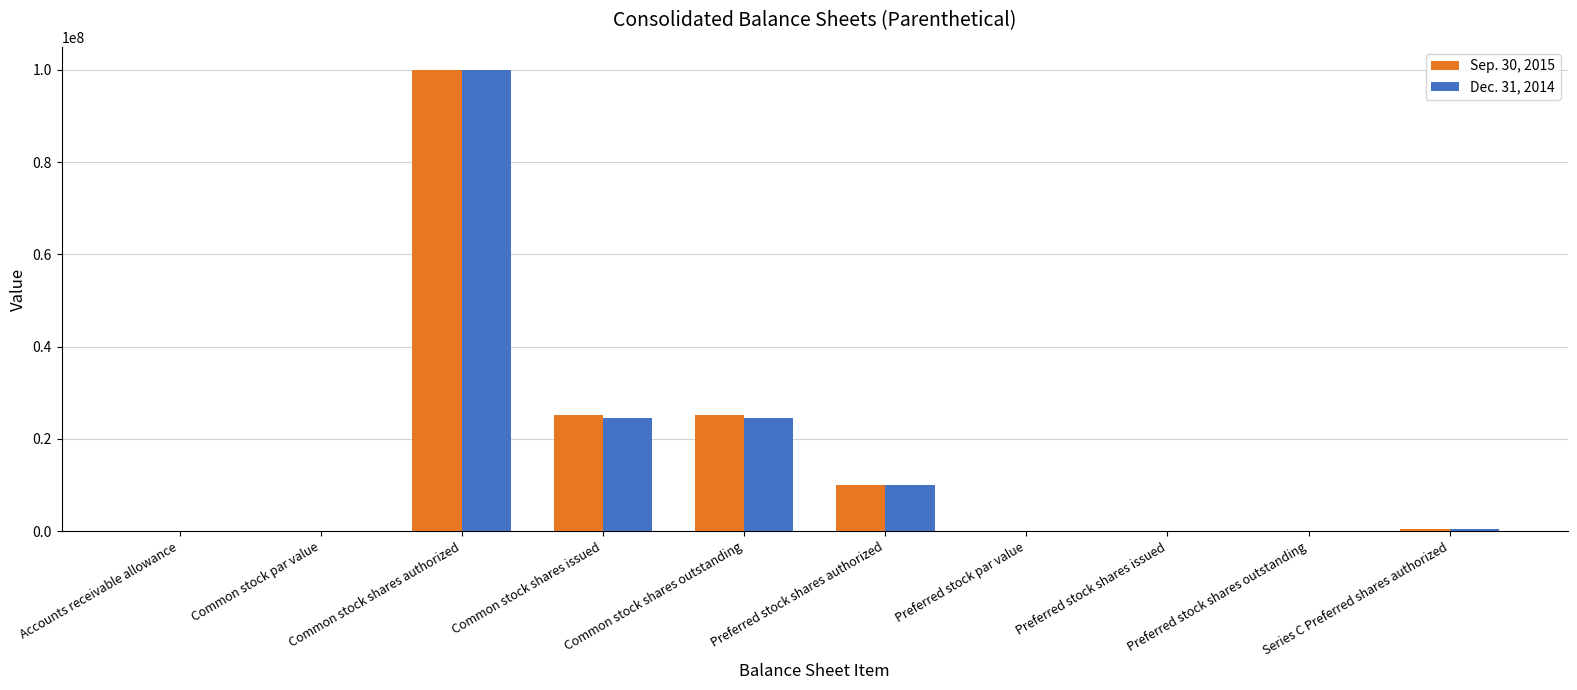

Does the chart contain stacked bars?

No